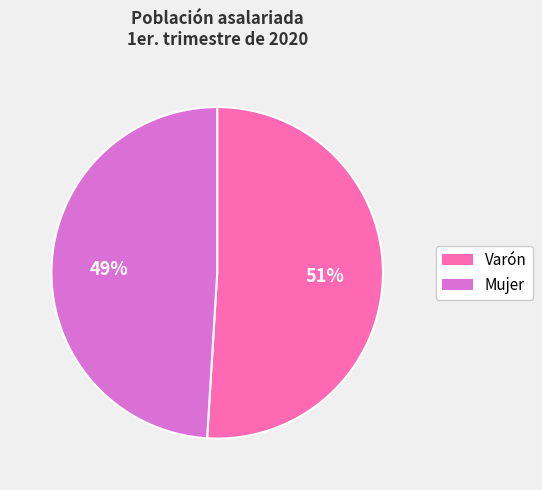

Is the sum of Mujer and Varón greater than half?

Yes